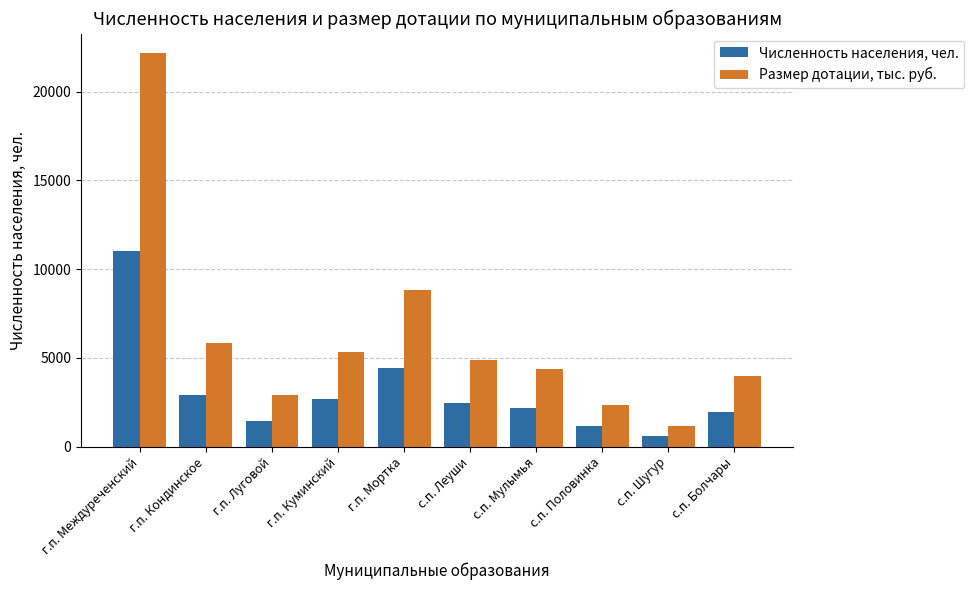

Which series has the widest spread of values?

Размер дотации, тыс. руб.